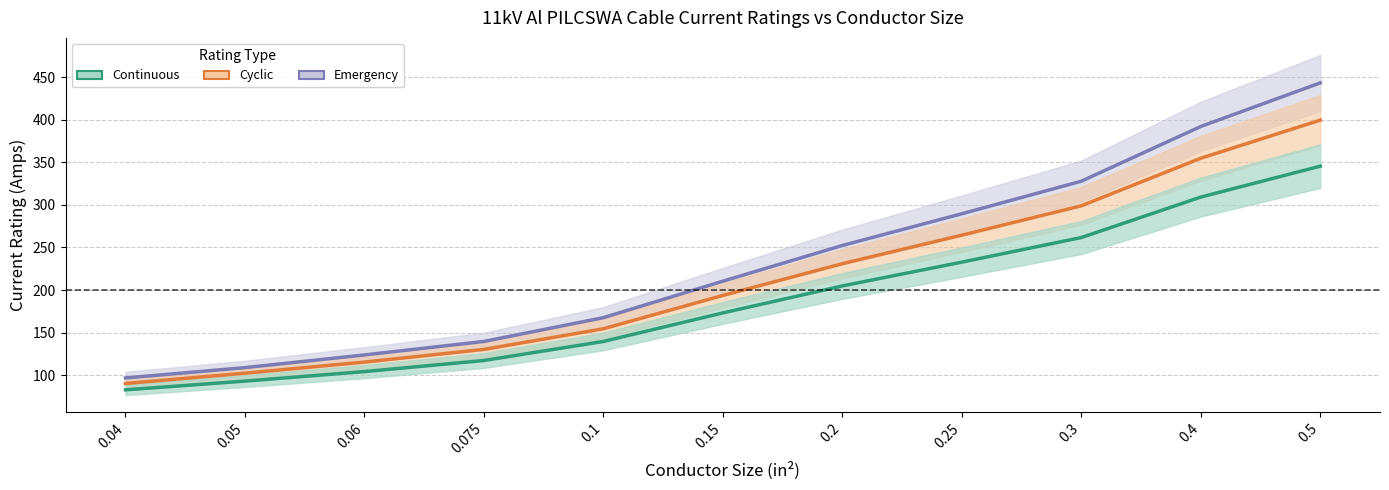

Which series changed the most between 0.075 and 0.3?

Emergency Rating